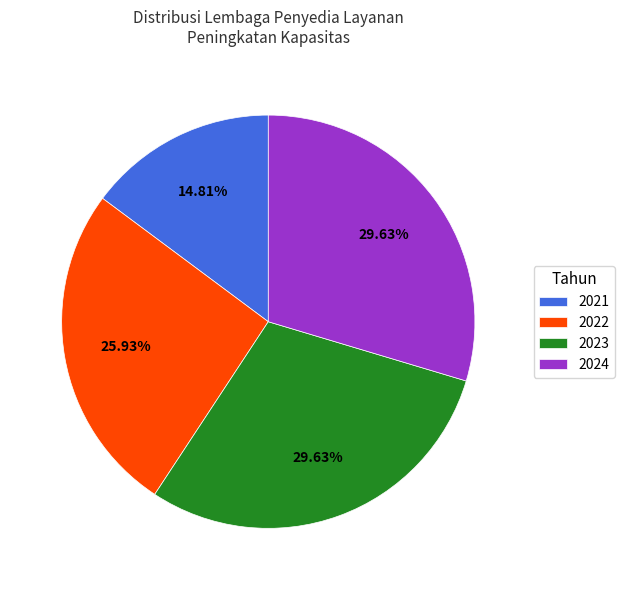

What is the total percentage of 2021 and 2024?

44.4%